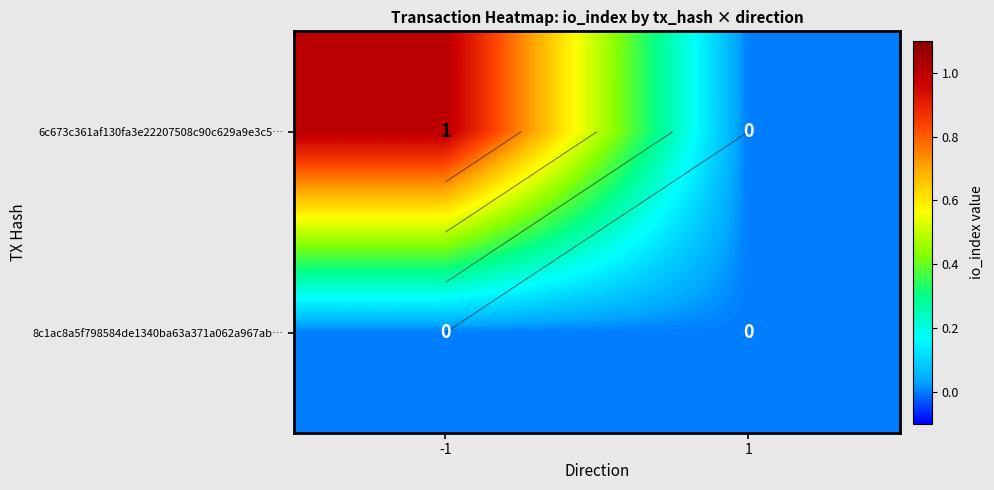

Which series has the largest range (max minus min)?

6c673c361af130fa3e22207508c90c629a9e3c5…